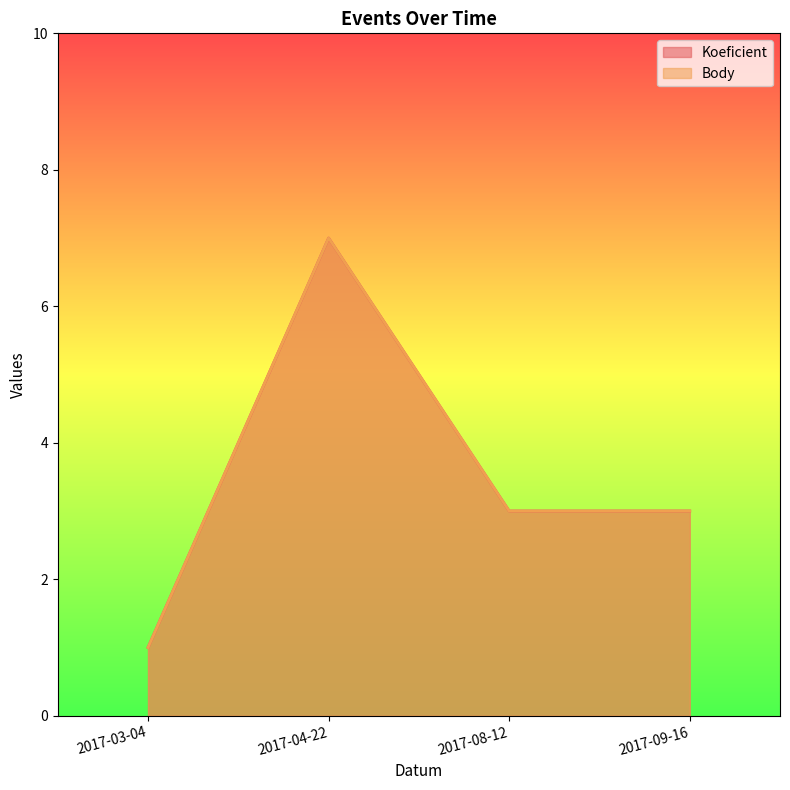

True or false: Koeficient and Body cross at least once.

False